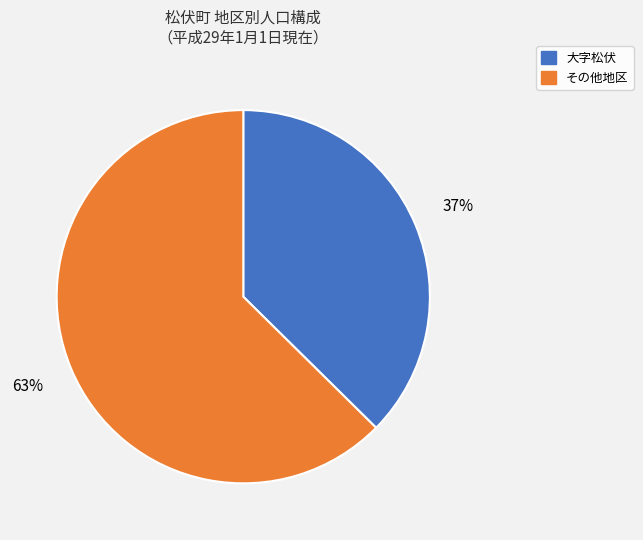

To the nearest percent, what is the average slice percentage?

50%